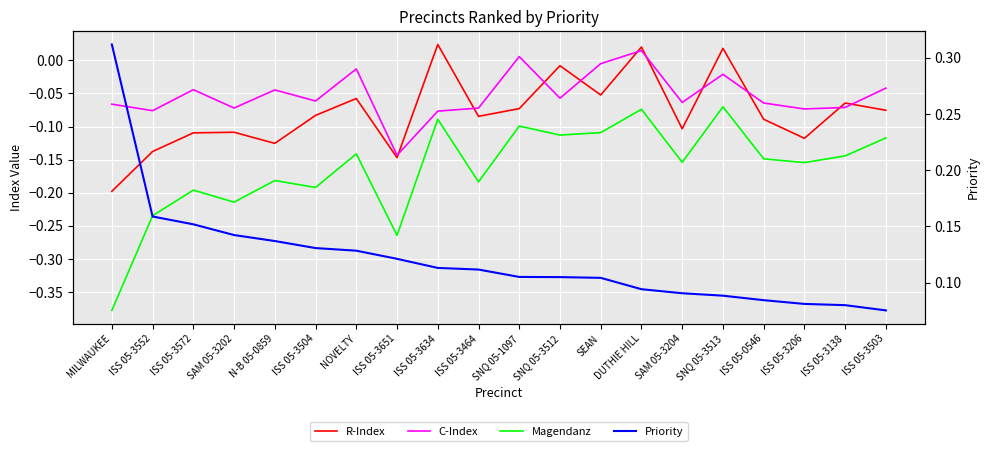

What value does the Magendanz series have at SNQ 05-3512?

-0.1